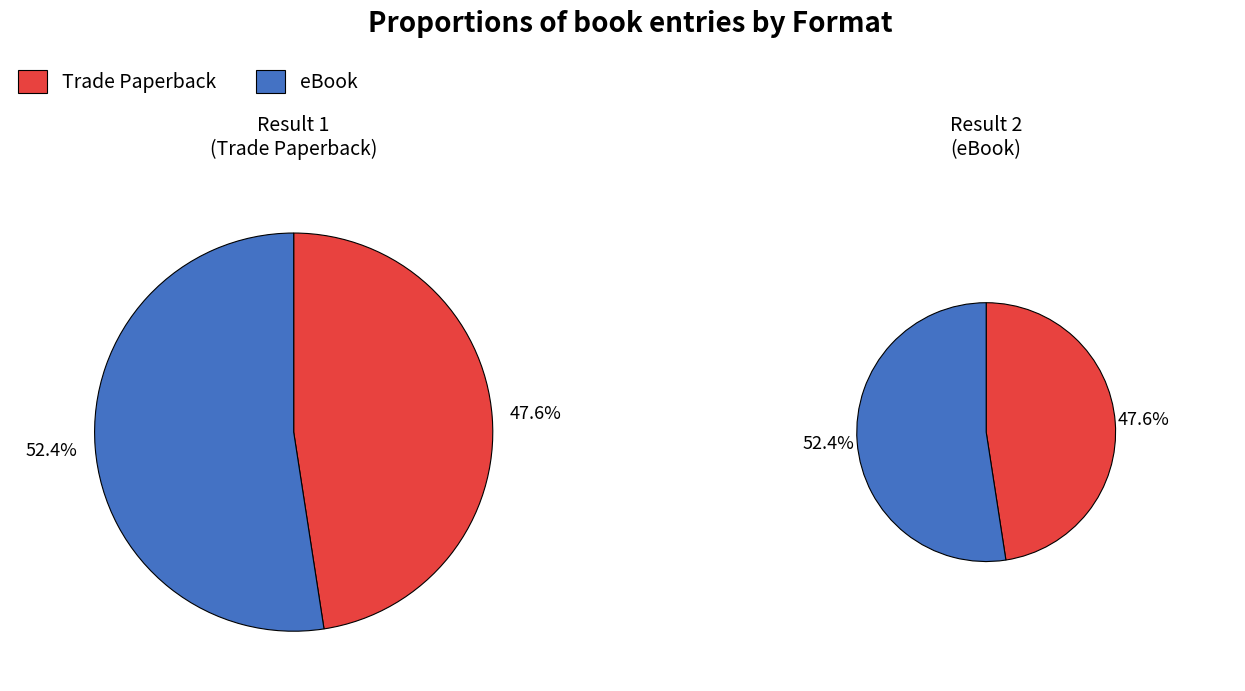

To the nearest percent, what percentage of the pie is Trade Paperback?

48%